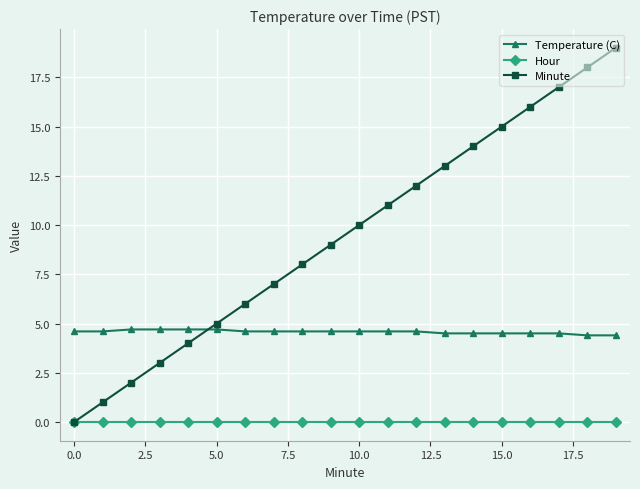

Which series has the largest range (max minus min)?

Minute